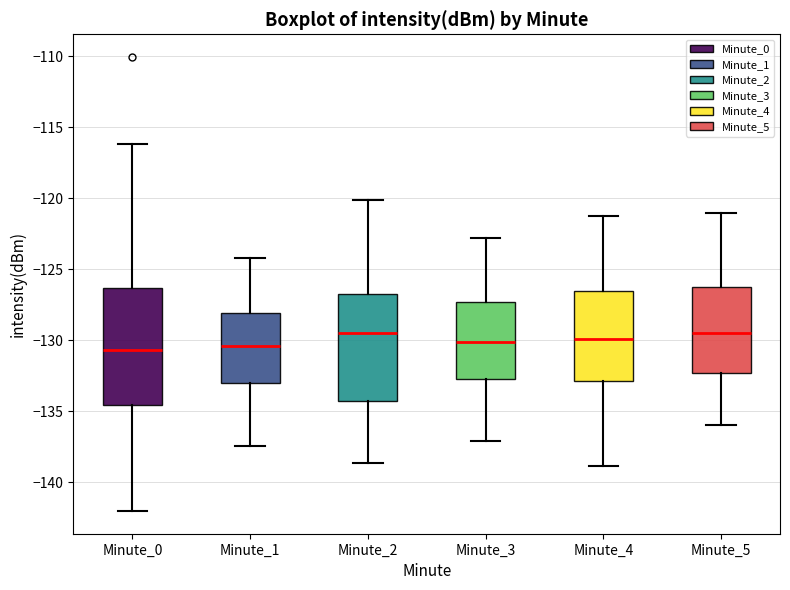

Where is the lower edge of the box for Minute_0 on the y-axis? The values are not printed on the chart, so give them approximately, as read against the axis.

-134.5